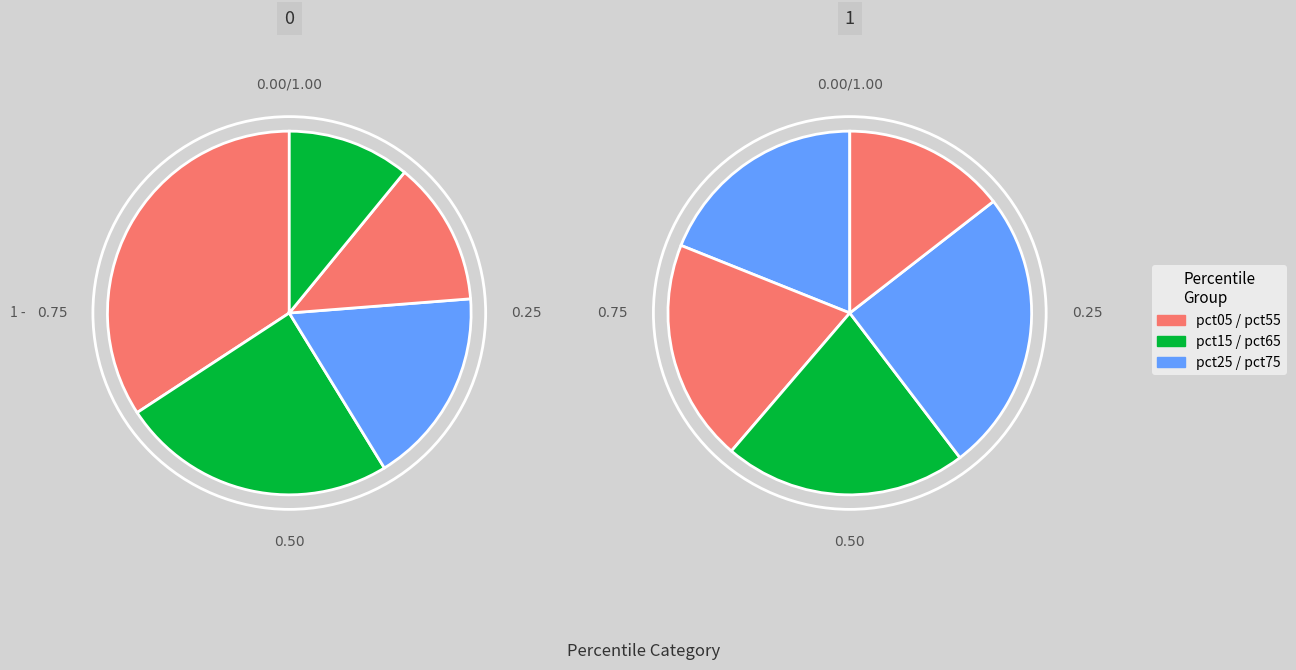

How many segments does this pie chart have?

10